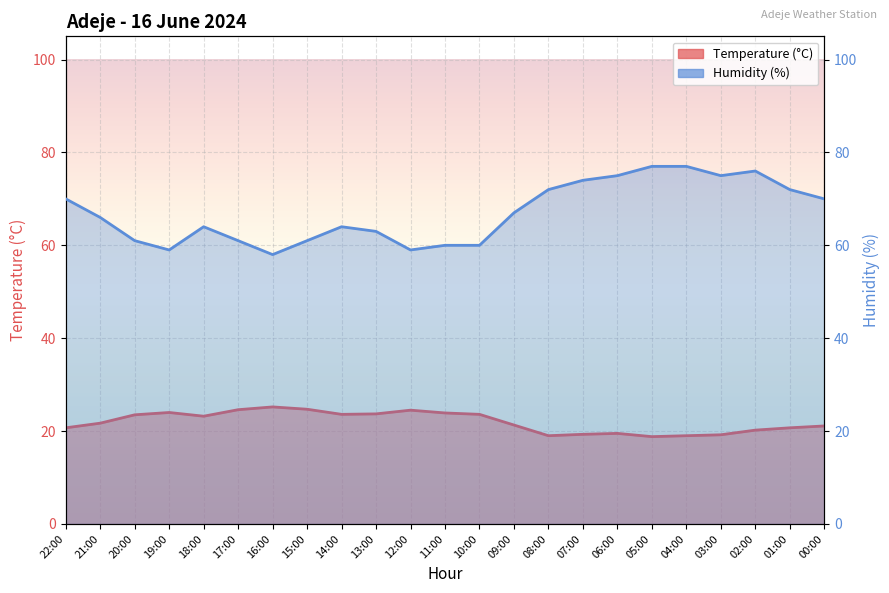

What is the difference between the Humidity (%) values at 20:00 and 01:00?

11.0